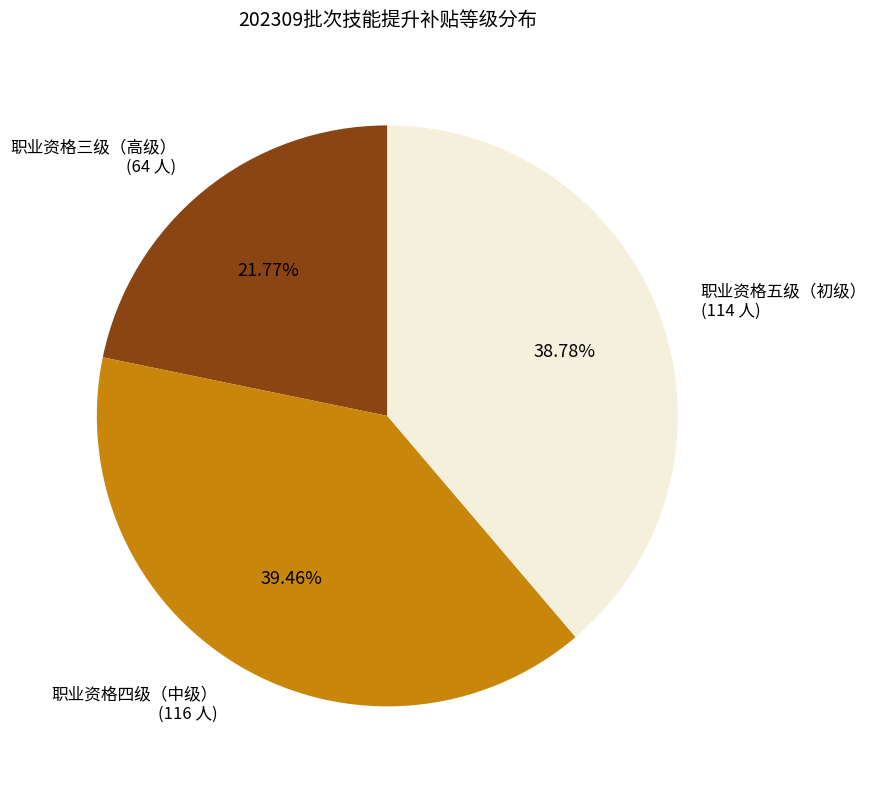

Approximately how many times larger is the value at 职业资格三级（高级） (64 人) compared to 职业资格五级（初级） (114 人)?

0.6